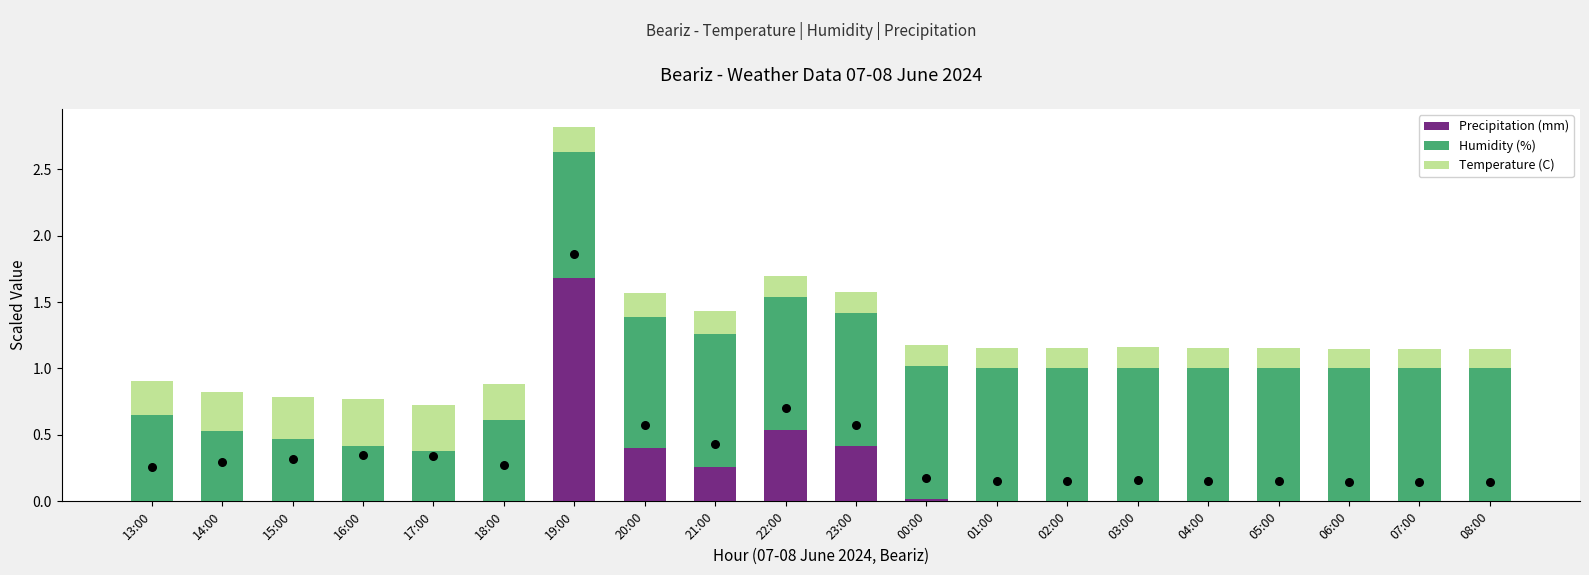

Which series contains the lowest Y value?

Precipitation (mm)